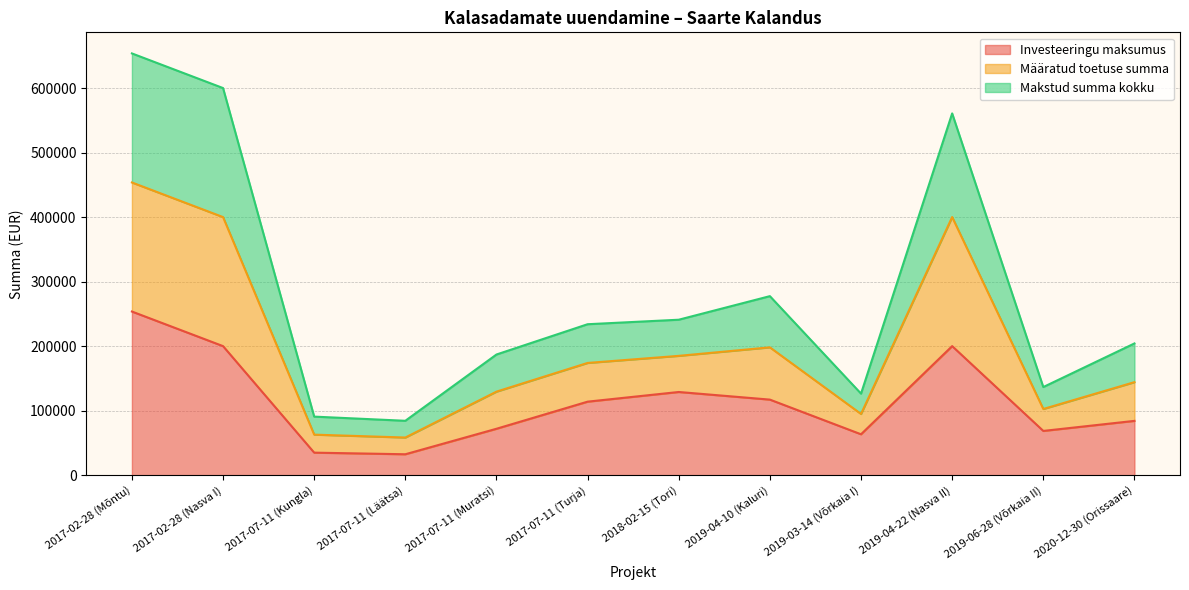

What position from the left is 2017-07-11 (Muratsi)?

5